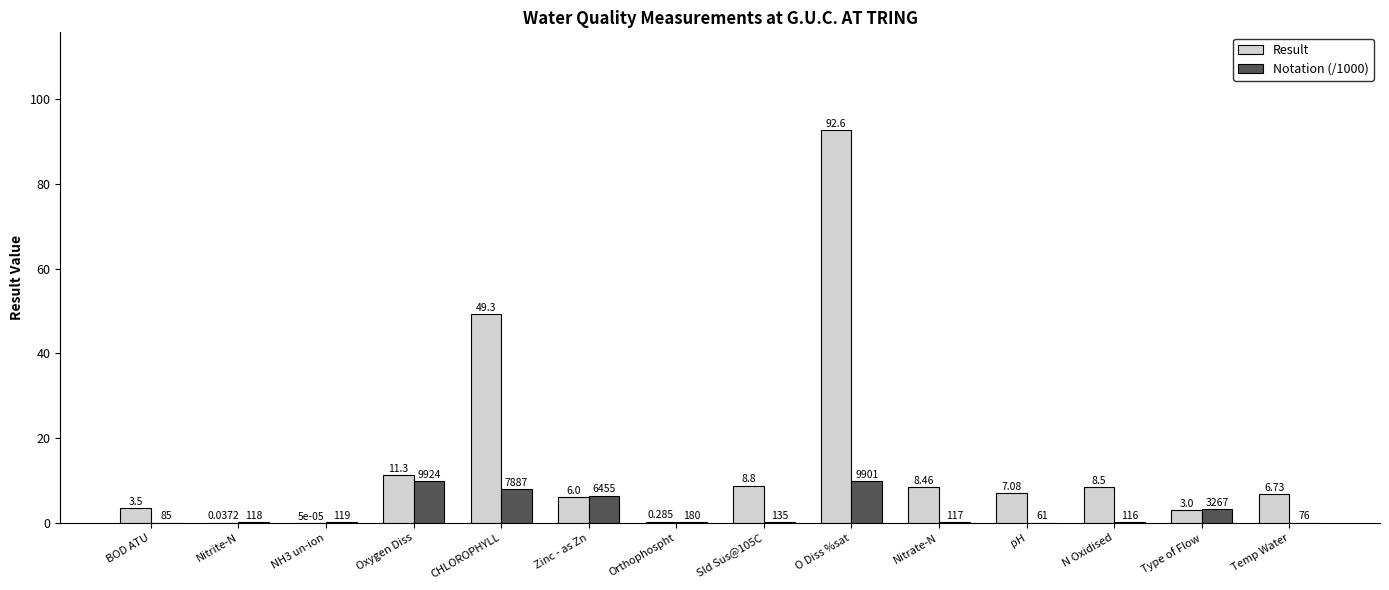

Where does the Result series first go above 7?

Oxygen Diss